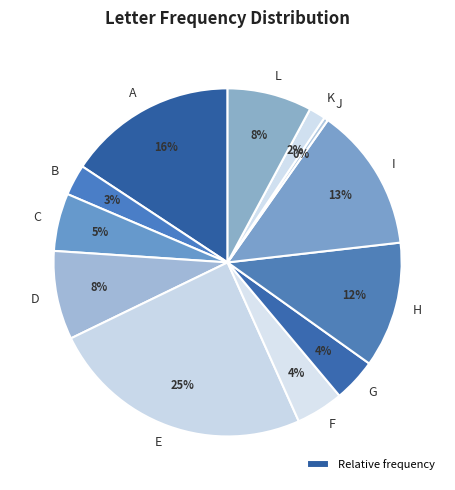

Count the number of slices in the pie.

12